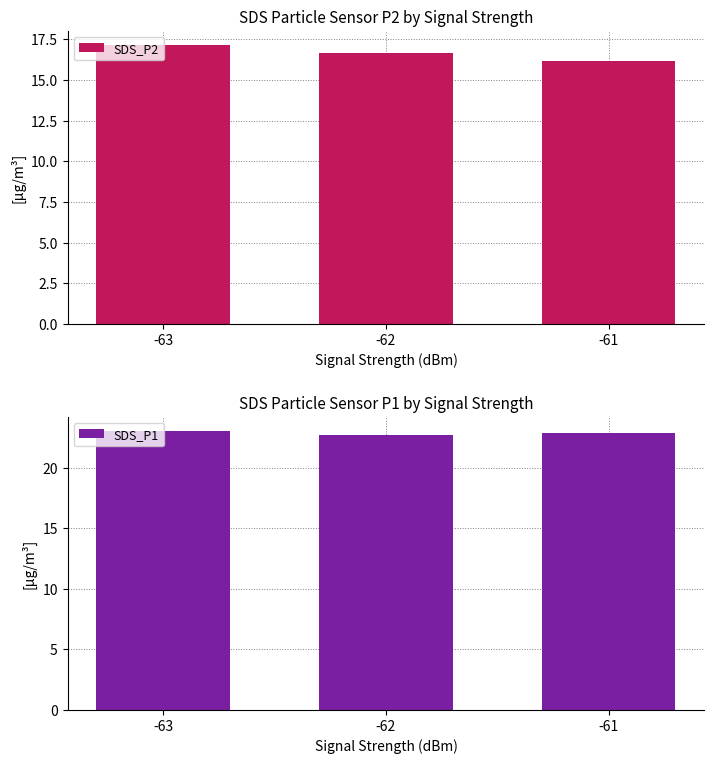

What is the difference between the highest and lowest values at -63?

5.9